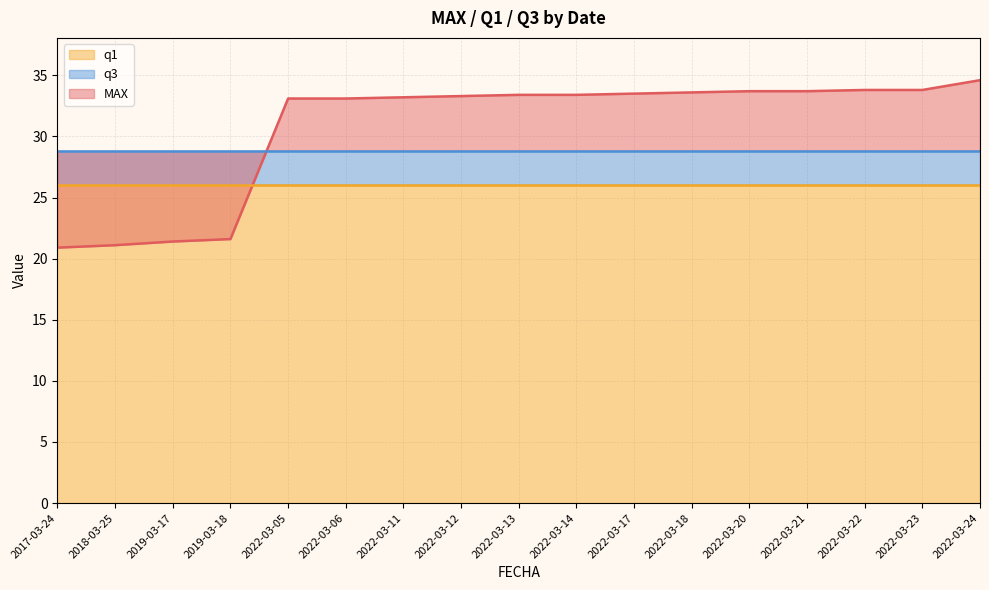

How many data points in MAX are above 33?

13